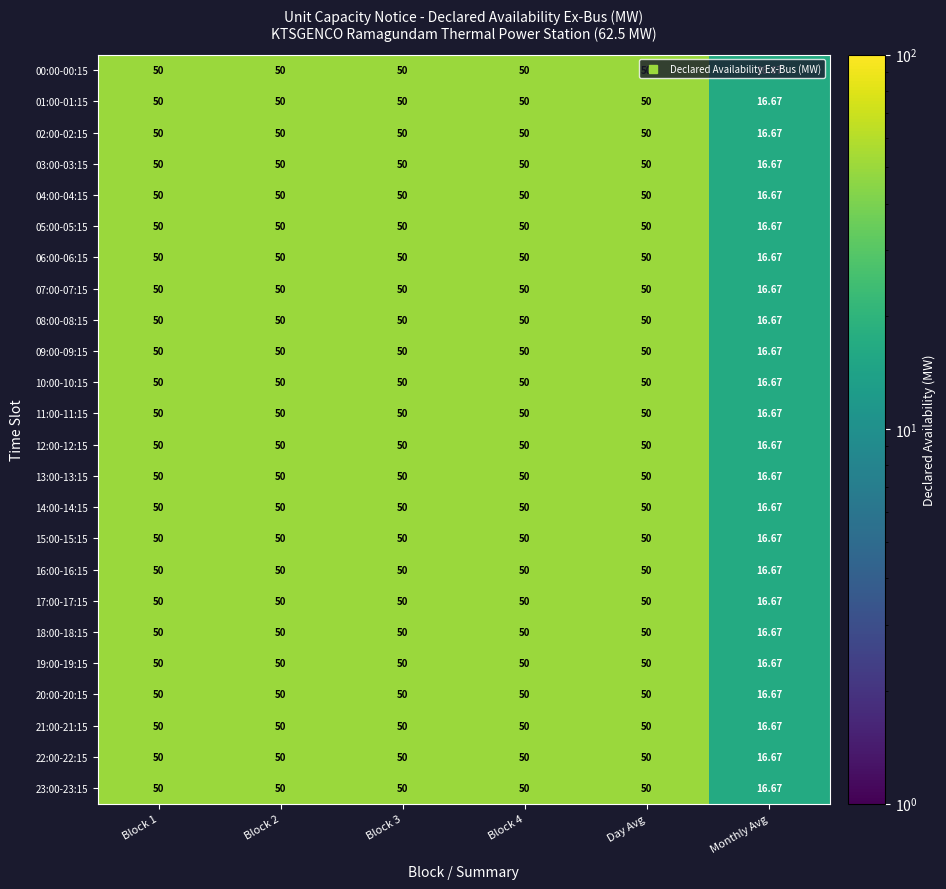

At which label is 16:00-16:15 closest to 33?

Monthly Avg